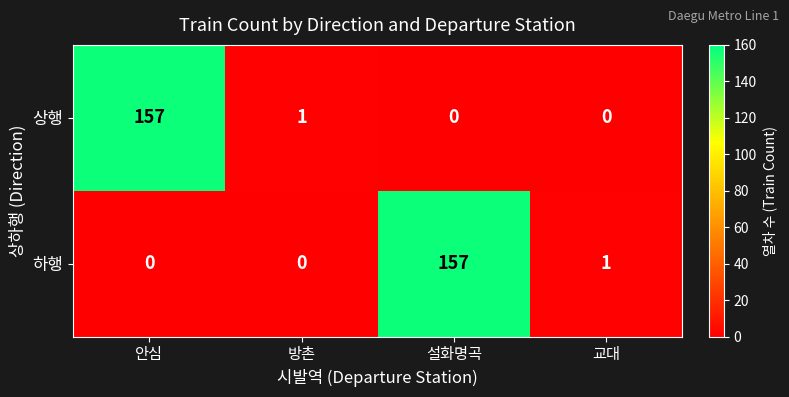

Between 방촌 and 설화명곡, which series saw the biggest shift?

하행